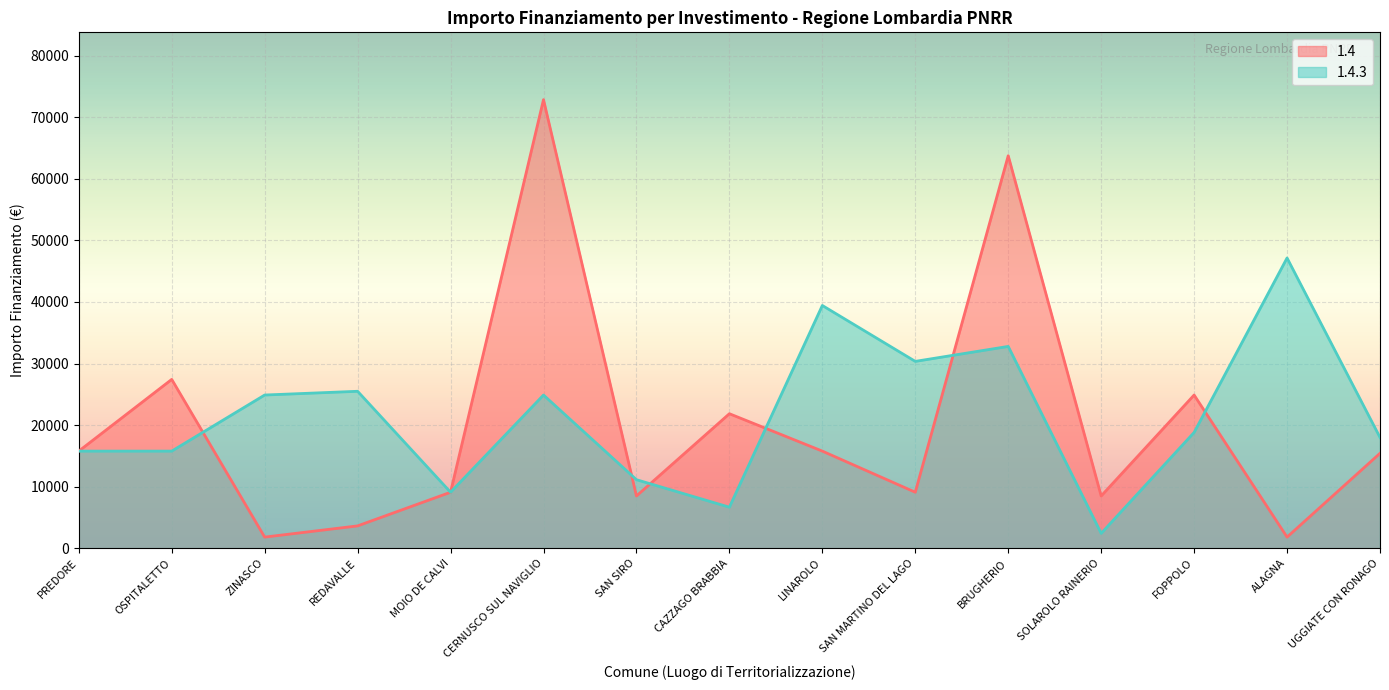

True or false: 1.4.3 has a value of 16216 at LINAROLO.

False